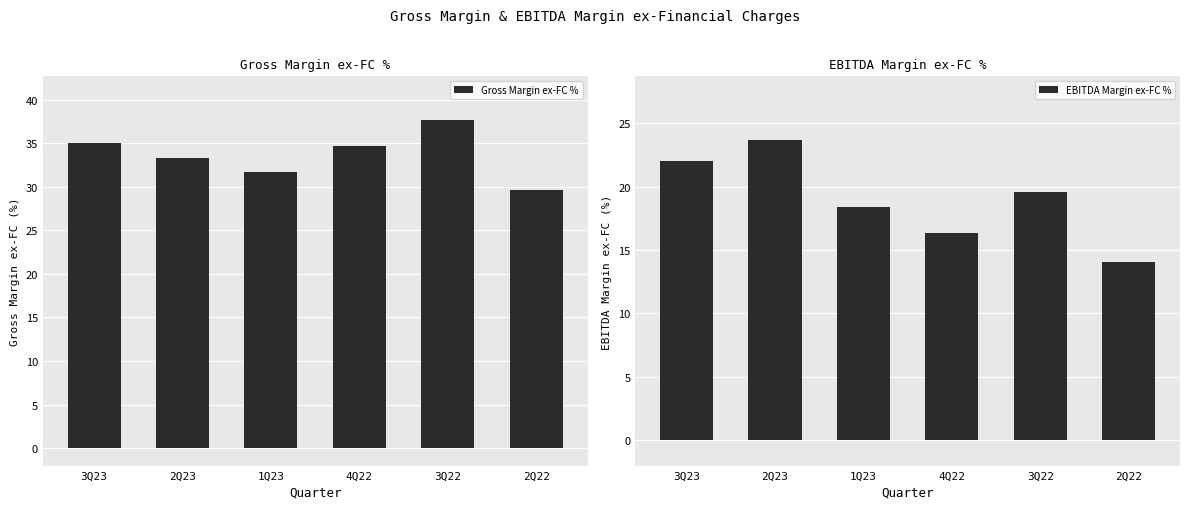

The value of Gross Margin ex-FC % at 3Q22 is 15.3. True or false?

False